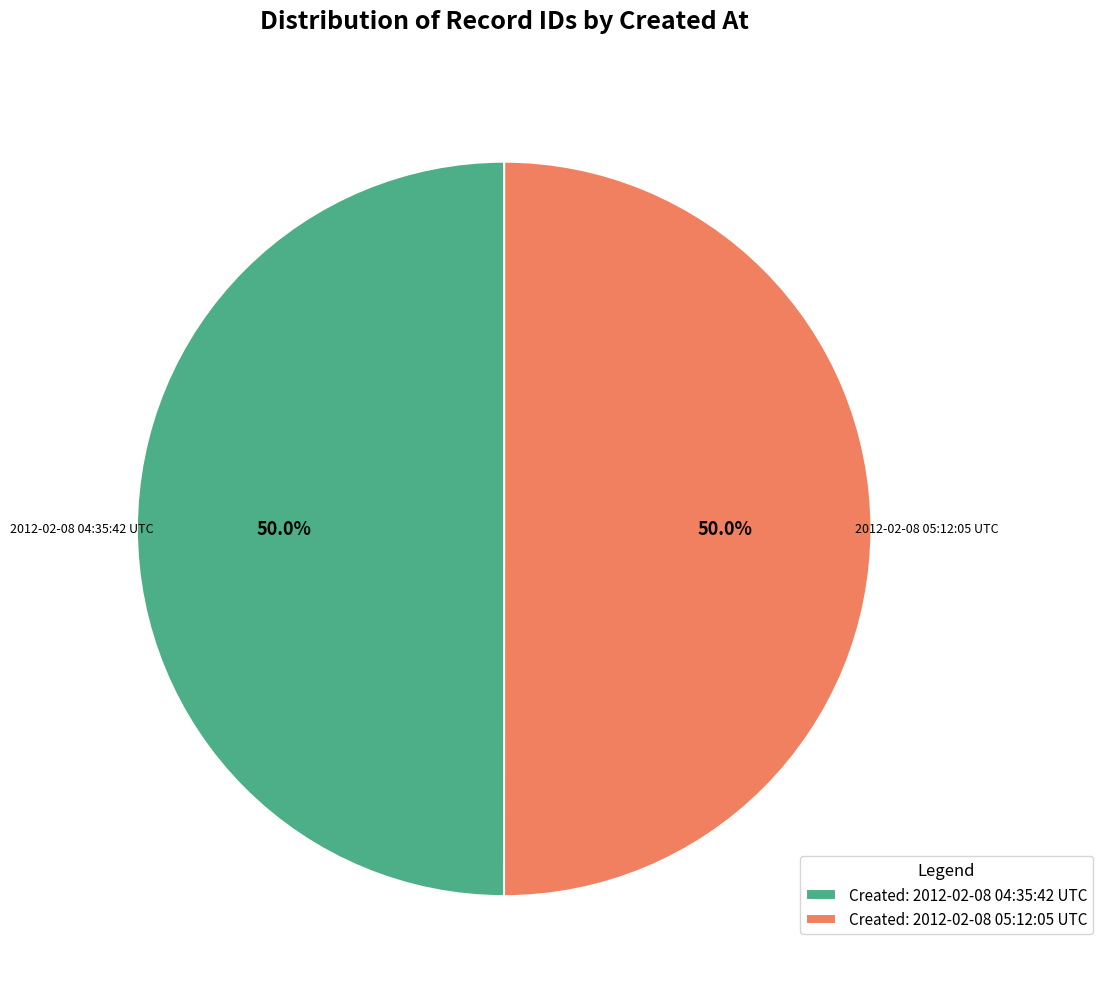

Is the sum of Created: 2012-02-08 05:12:05 UTC and Created: 2012-02-08 04:35:42 UTC greater than half?

Yes